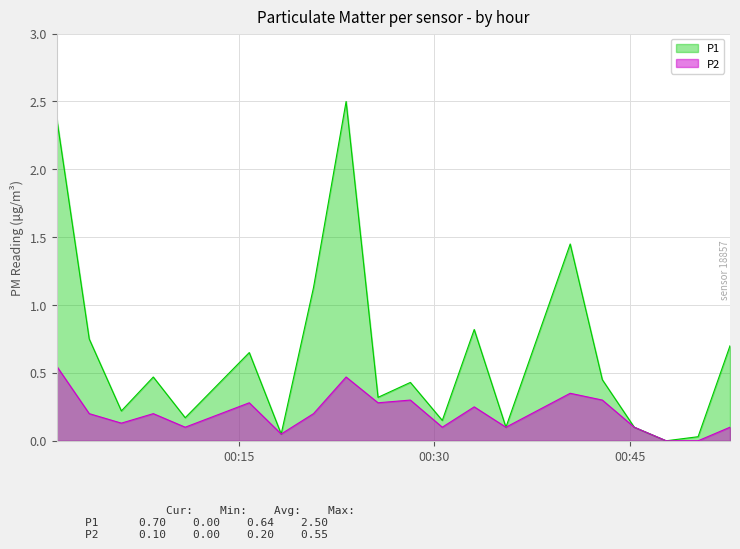

Which category has the highest value across all series?

2023-03-25T00:23:13